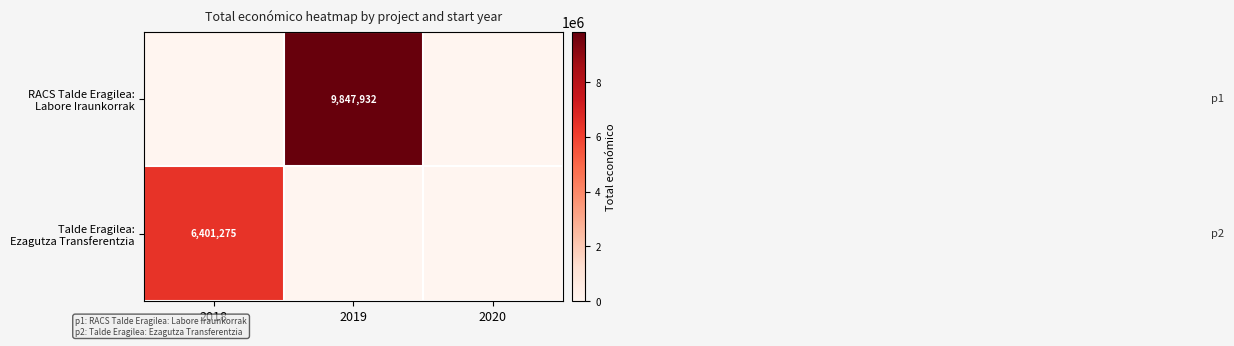

List the labels in order of Talde Eragilea: Ezagutza Transferentzia value, smallest first.

2019, 2020, 2018